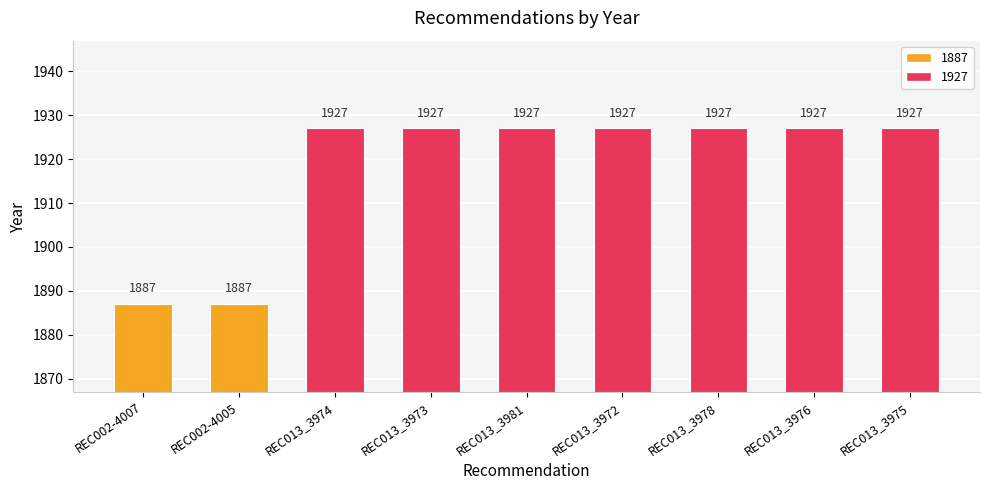

What is the greatest value displayed?

1927